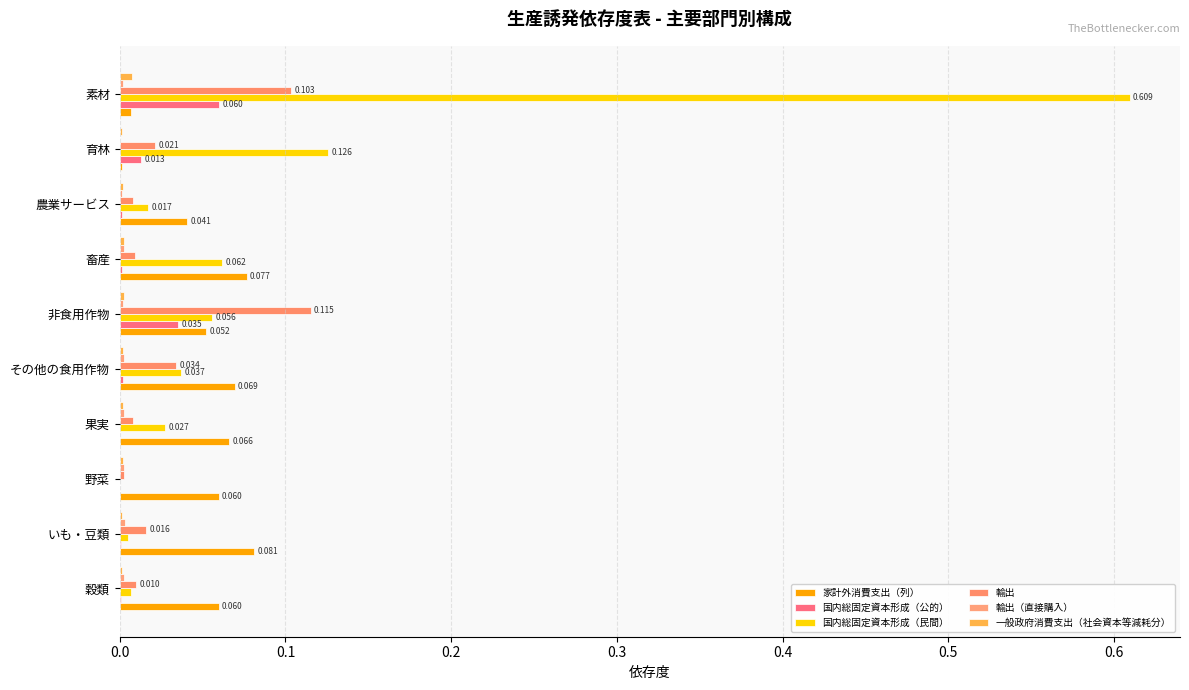

How many groups of bars are there?

10